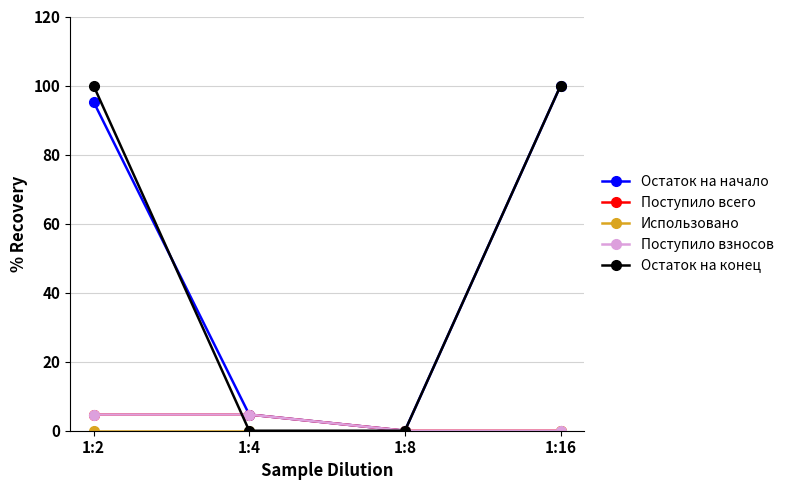

Does the chart have visible grid lines?

Yes